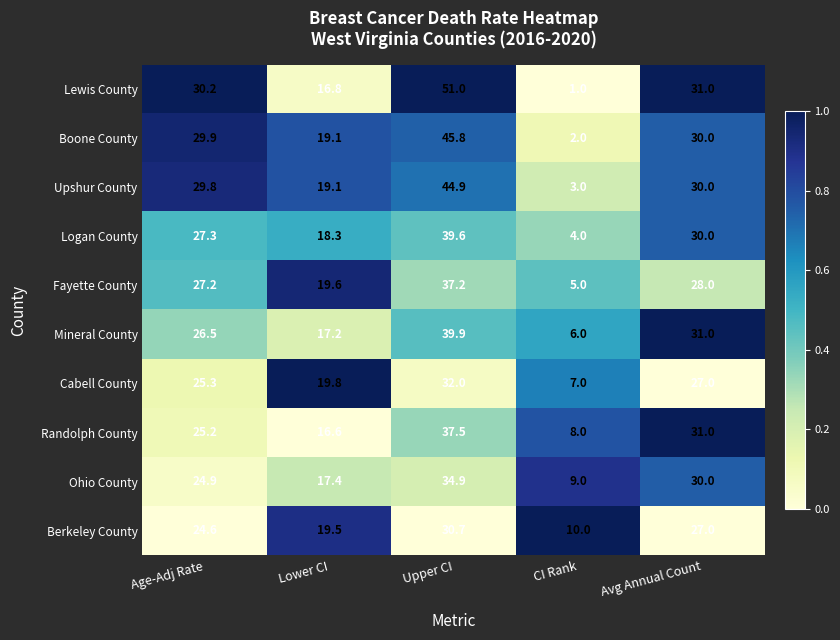

What is the sum of all Mineral County values?

120.6